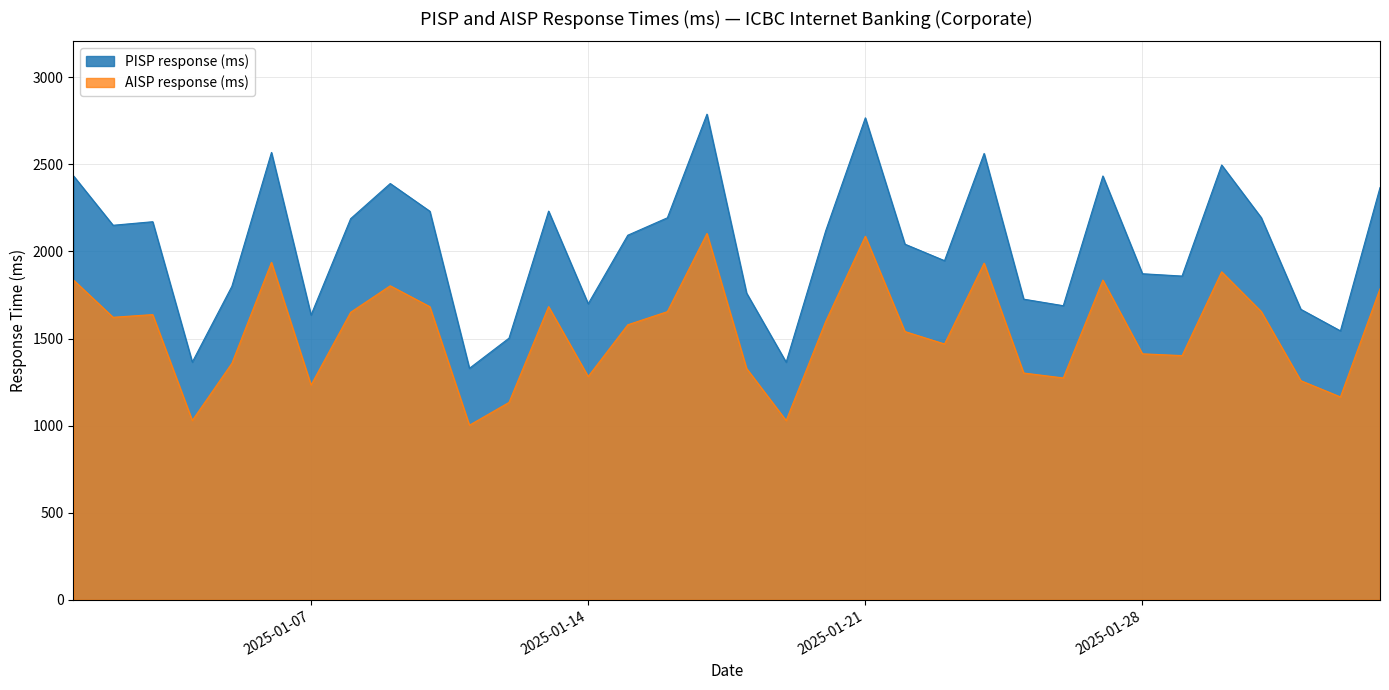

Which category has the lowest value in the PISP response (ms) series?

2025-01-11